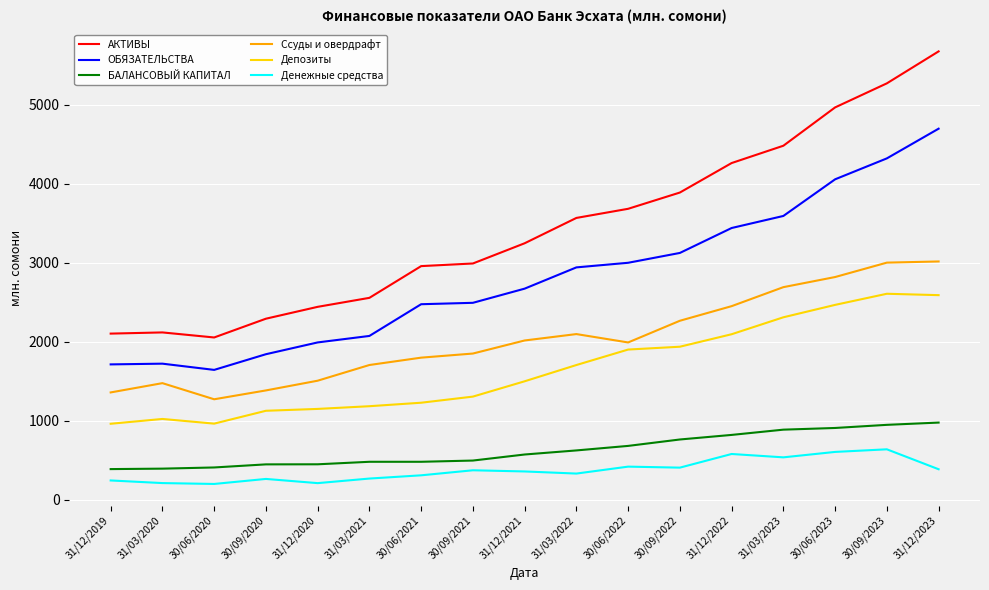

Where is the first local minimum for АКТИВЫ?

30/06/2020